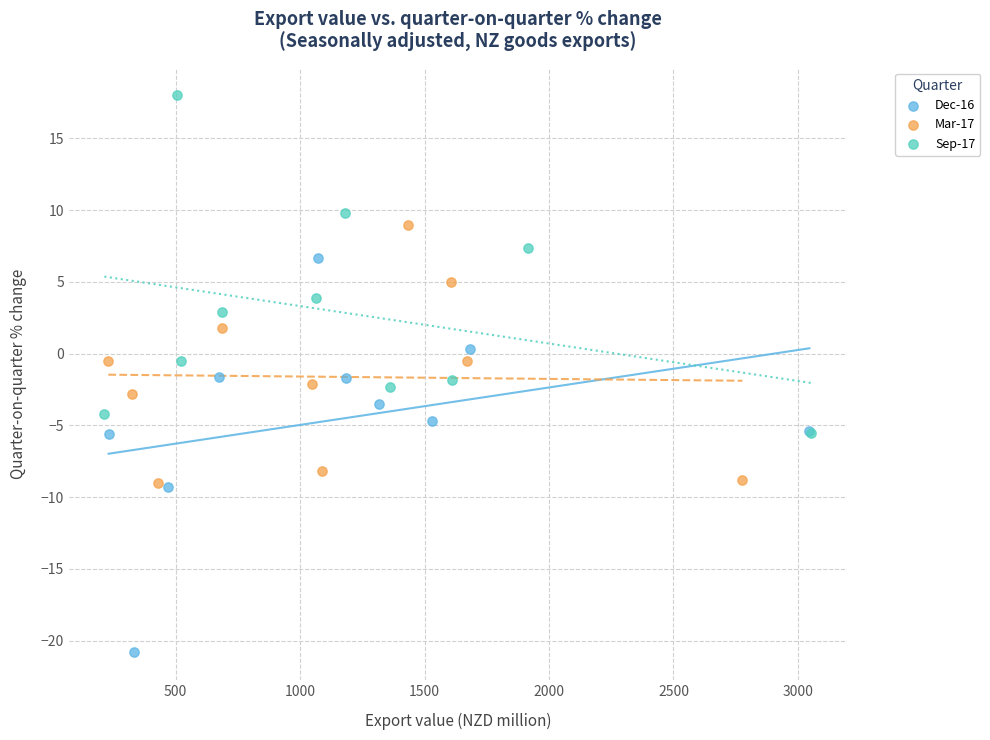

Which series contains the highest Y value?

Sep-17